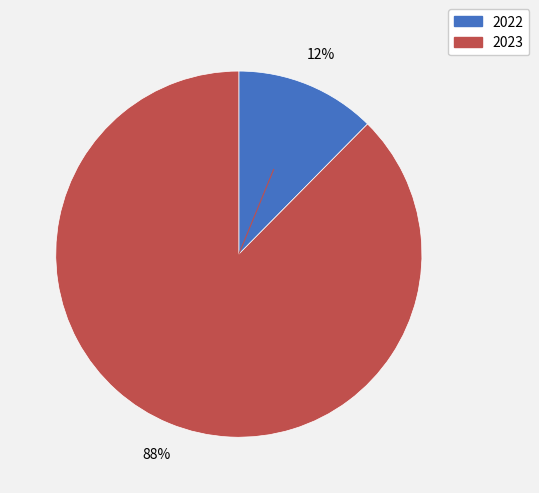

Is 2022 the majority of the pie?

No